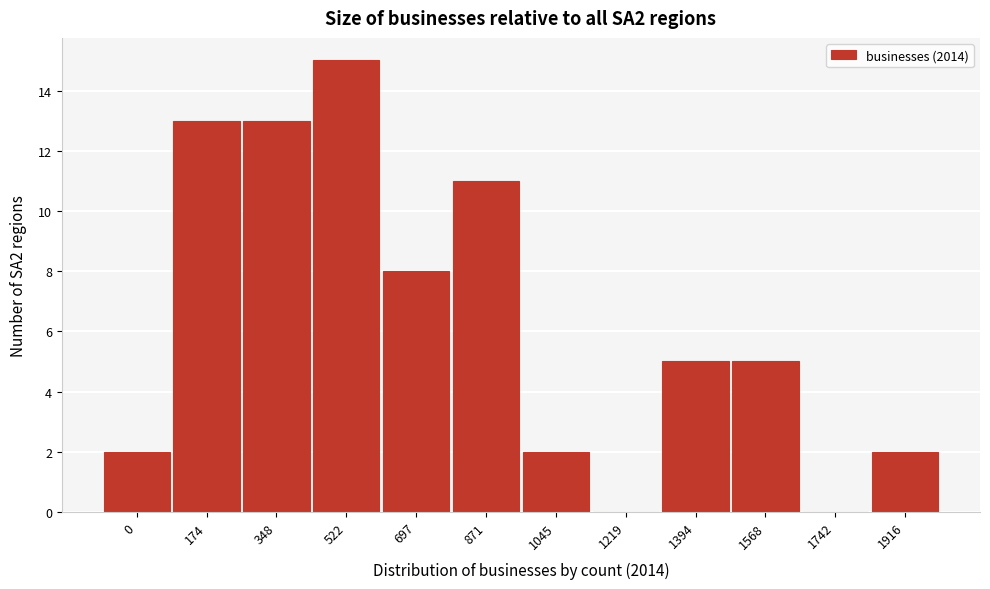

Reading left to right, transcribe all the data shown in this chart.

0=2	174=13	348=13	522=15	697=8	871=11	1045=2	1219=0	1394=5	1568=5	1742=0	1916=2